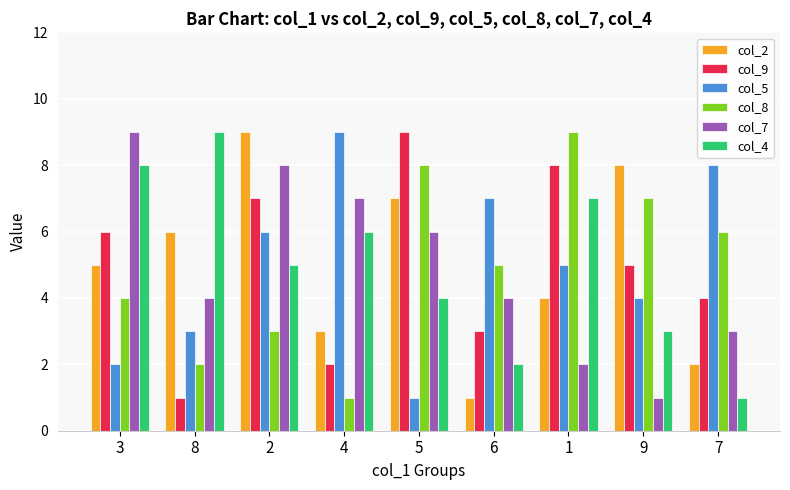

Reading left to right, transcribe all the data shown in this chart.

col_2: 3=5	8=6	2=9	4=3	5=7	6=1	1=4	9=8	7=2
col_9: 3=6	8=1	2=7	4=2	5=9	6=3	1=8	9=5	7=4
col_5: 3=2	8=3	2=6	4=9	5=1	6=7	1=5	9=4	7=8
col_8: 3=4	8=2	2=3	4=1	5=8	6=5	1=9	9=7	7=6
col_7: 3=9	8=4	2=8	4=7	5=6	6=4	1=2	9=1	7=3
col_4: 3=8	8=9	2=5	4=6	5=4	6=2	1=7	9=3	7=1